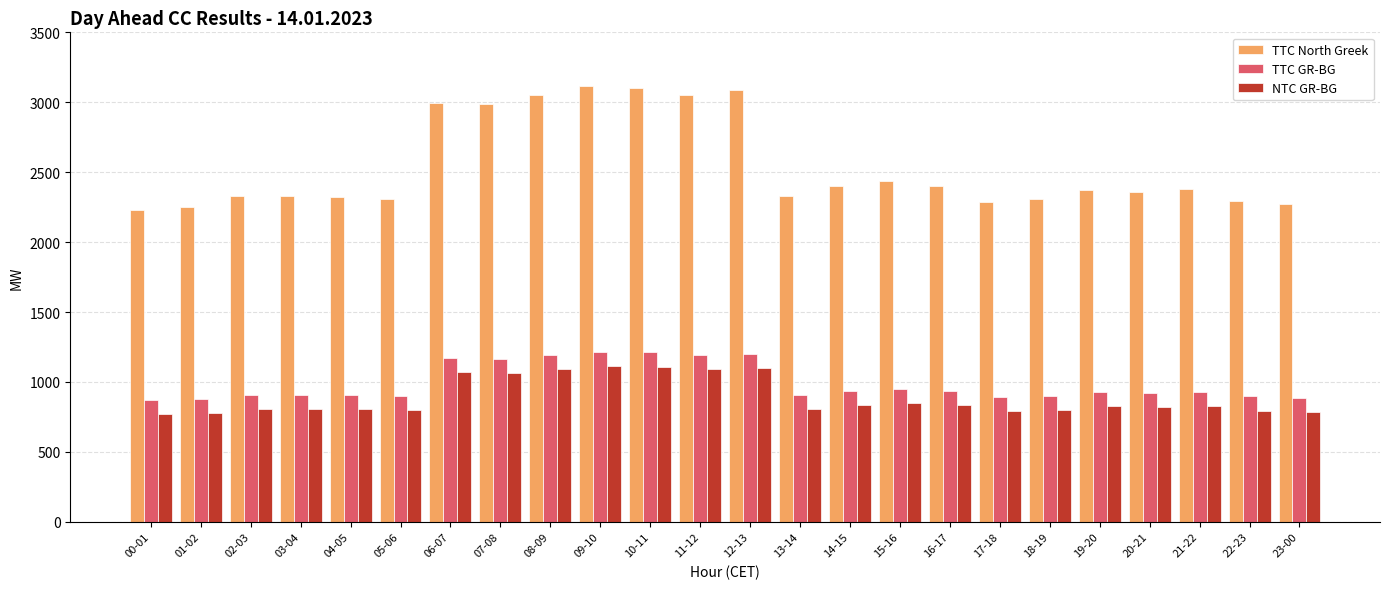

The value of TTC GR-BG at 00-01 is 1562. True or false?

False